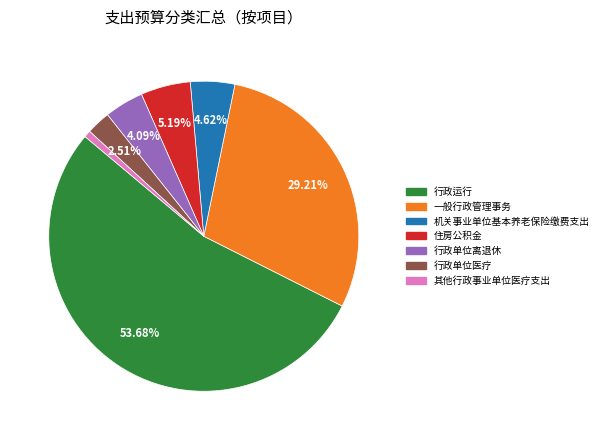

What percentage is the 行政运行 slice, to the nearest percent?

54%